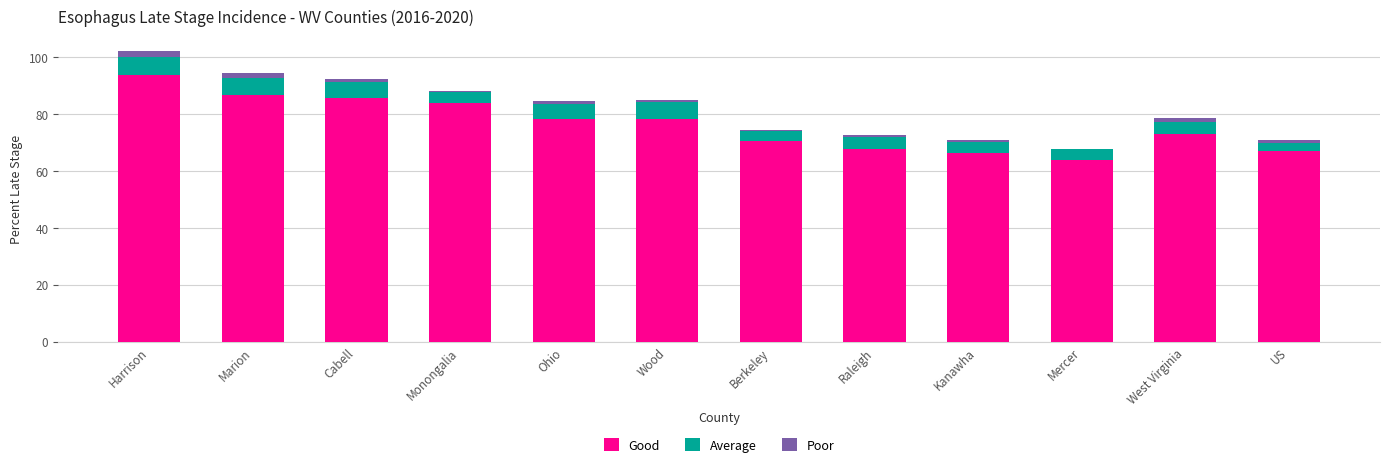

At which category is the sum across all series the highest?

Harrison